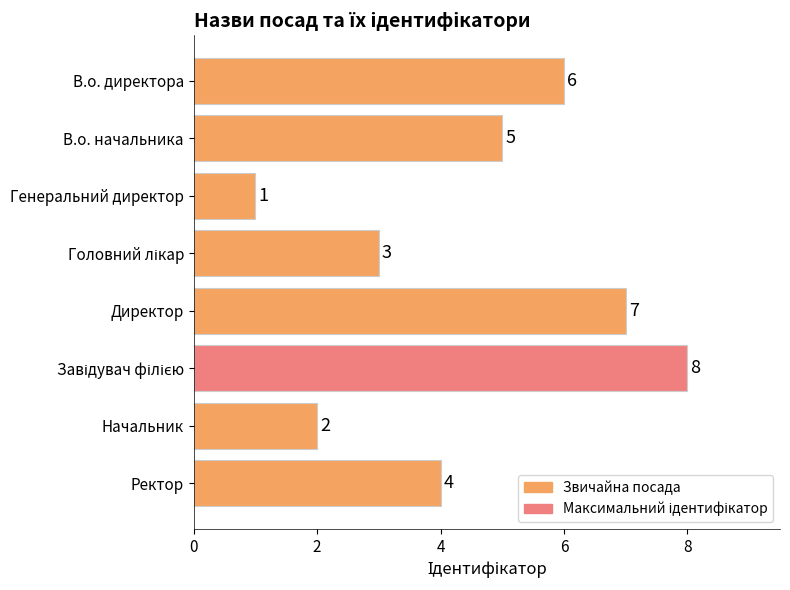

What is the difference between the maximum and minimum values?

7